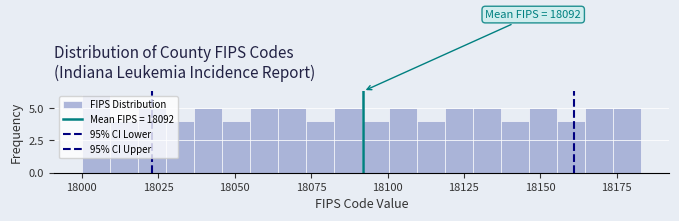

Read against the x-axis, roughly where is the centre of the tallest bar?

18005